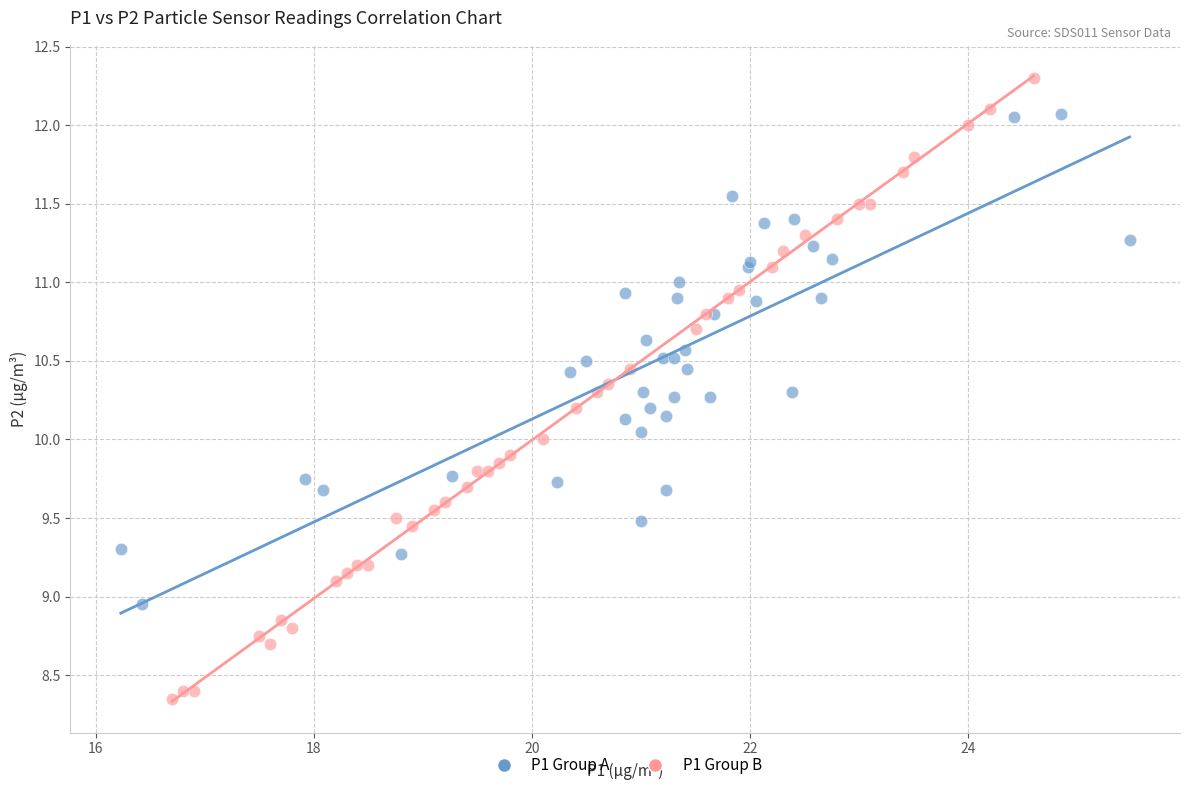

Which series contains the lowest Y value?

P1 Group B